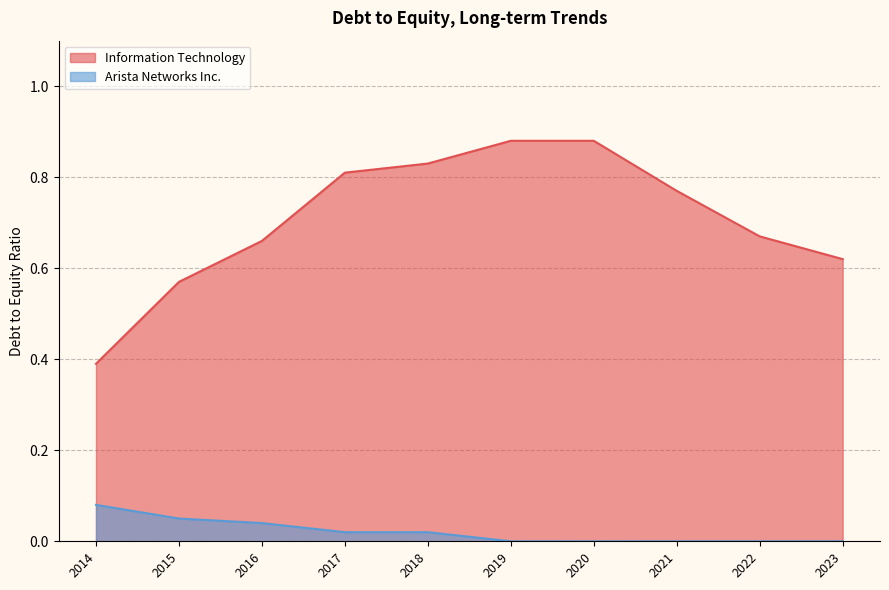

At which category does the chart reach its peak across all series?

2020